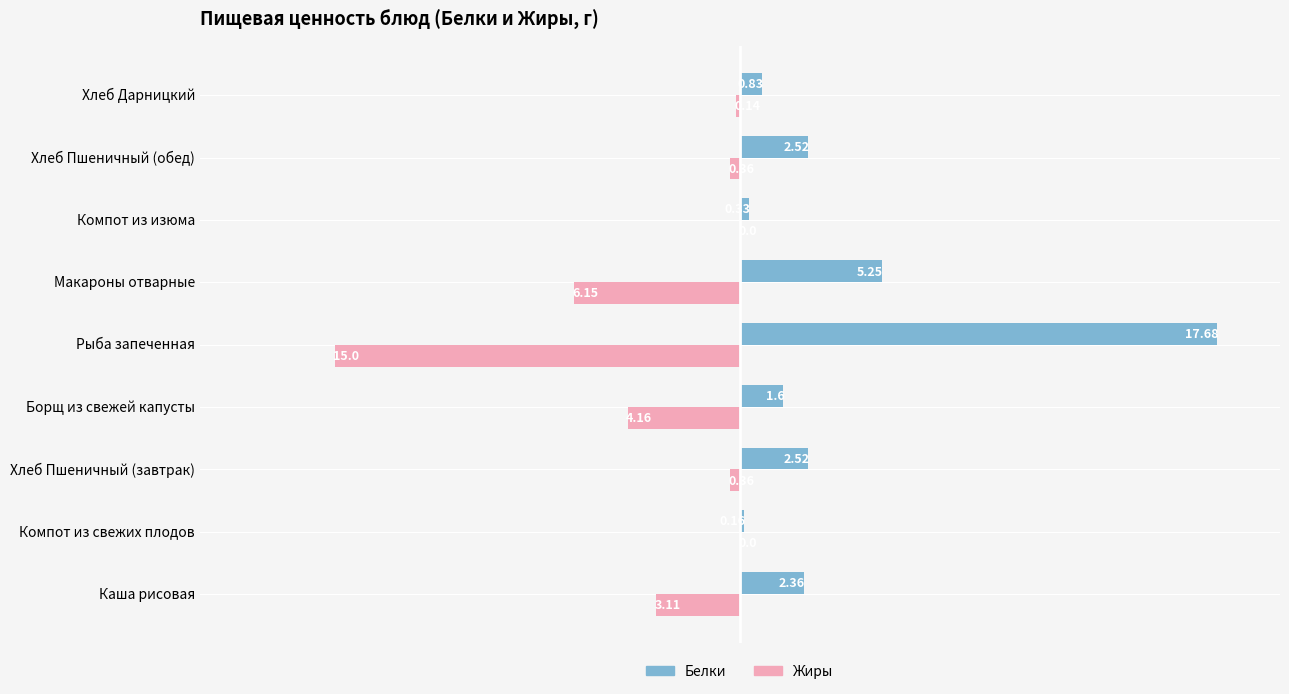

At which category is the sum across all series the highest?

Борщ из свежей капусты